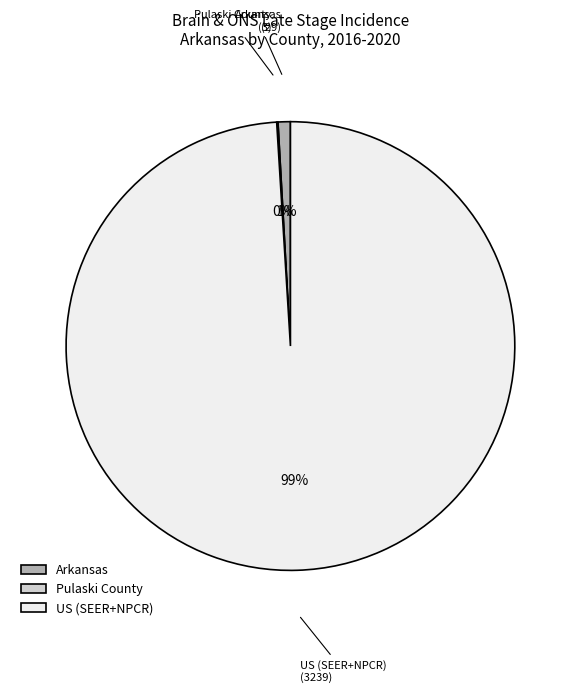

To the nearest percent, what is the combined percentage of Arkansas and US (SEER+NPCR)?

100%